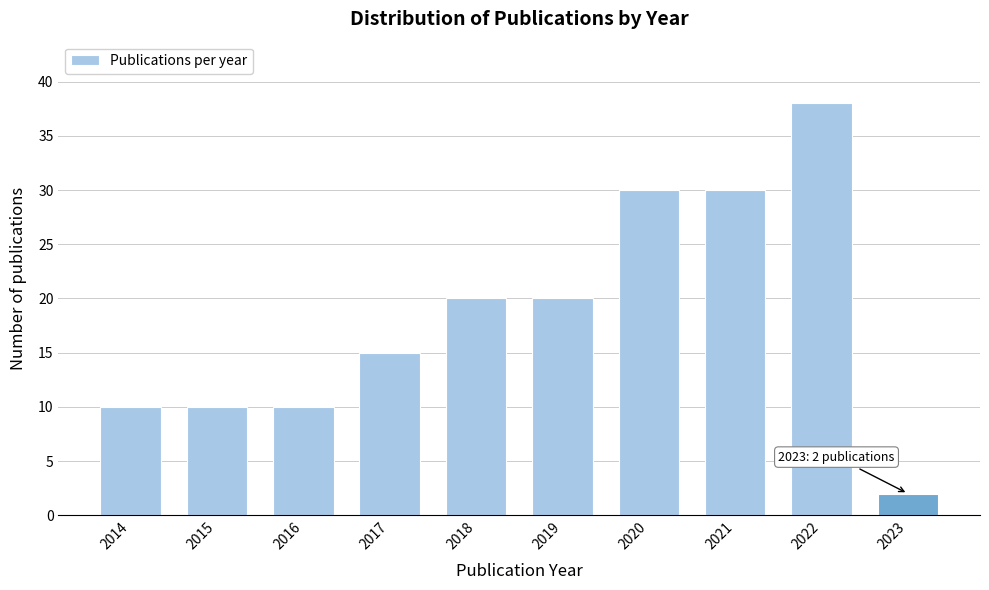

Reading left to right, extract all data points from this chart.

10	10	10	15	20	20	30	30	38	2